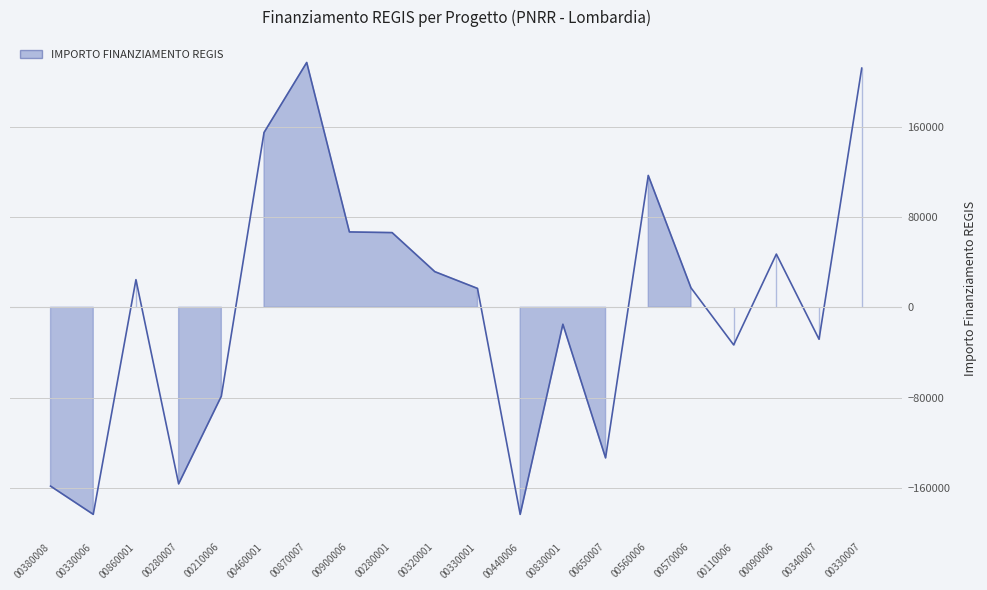

True or false: the data shows 10684.5 at 00320001.

False